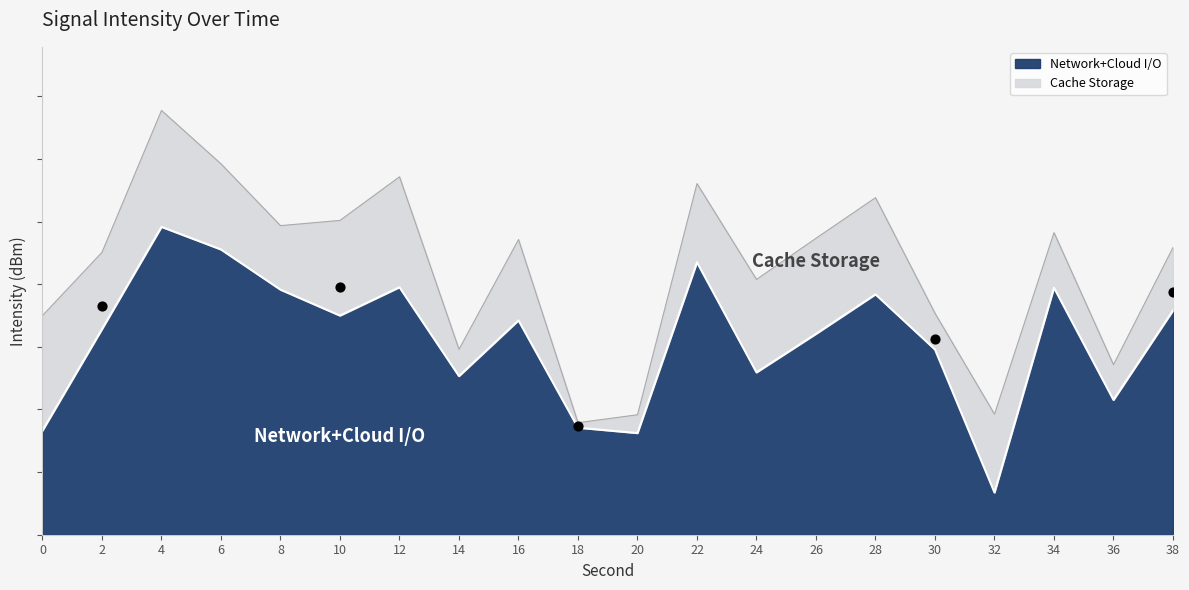

What is the ratio of the value at 20 to the value at 14?

0.6